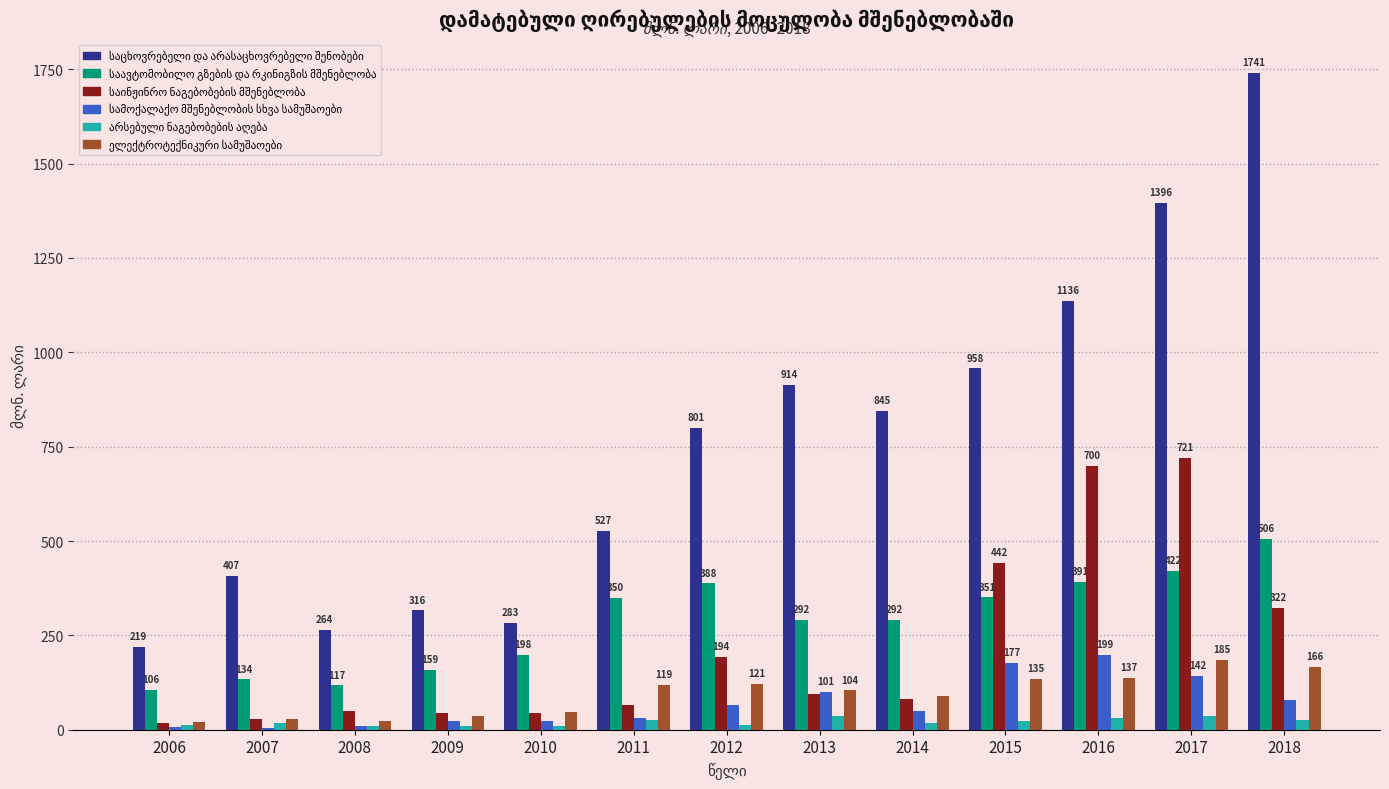

What is the total value across all series at 2006?

385.0